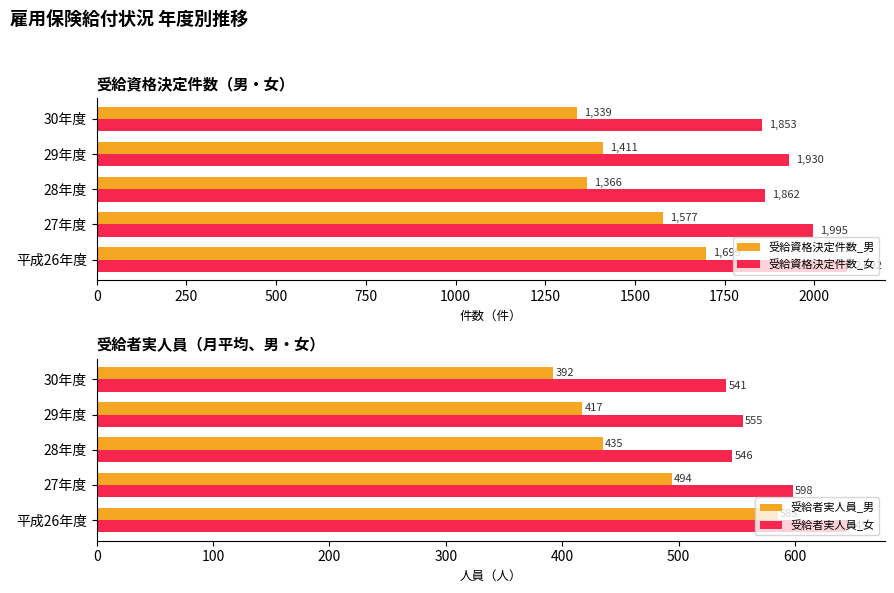

What is the value of the 受給資格決定件数_女 bar at the 3rd from the left?

1862